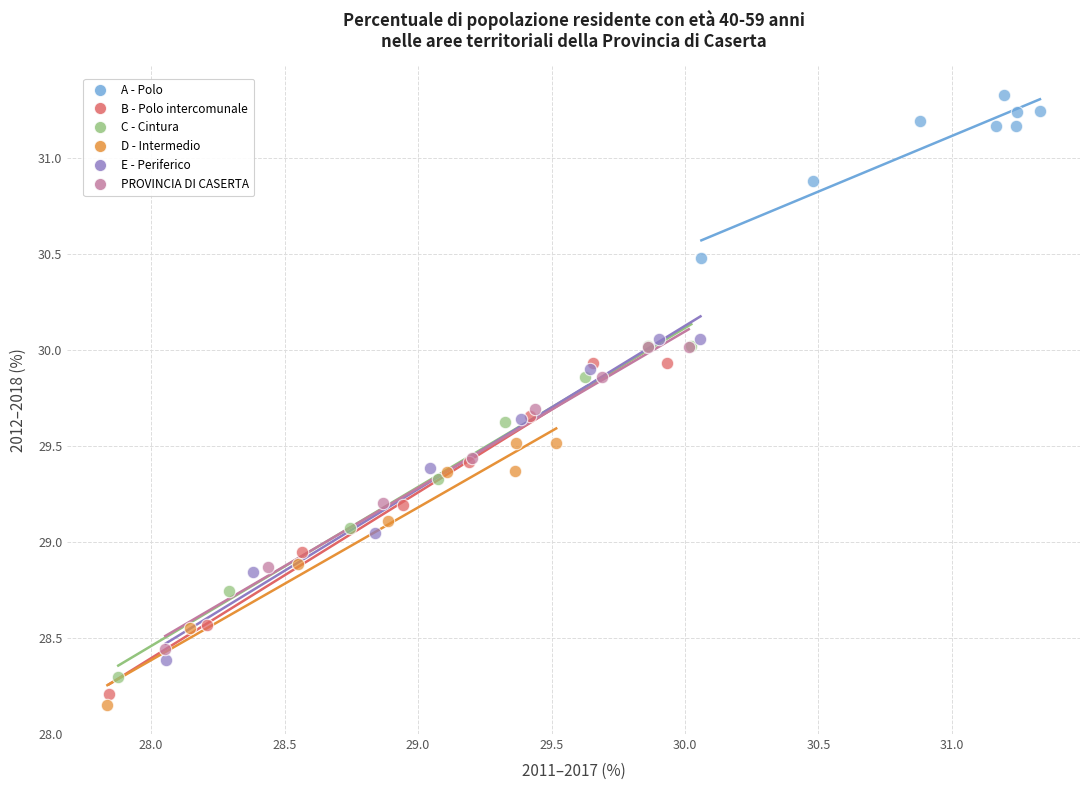

Which series reaches the minimum Y coordinate?

D - Intermedio